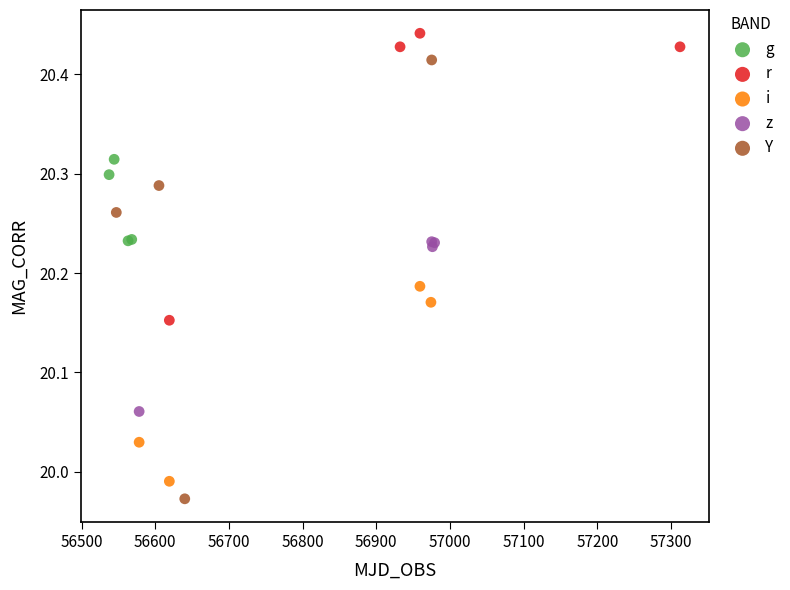

What are all the series names shown in the legend?

g, r, i, z, Y